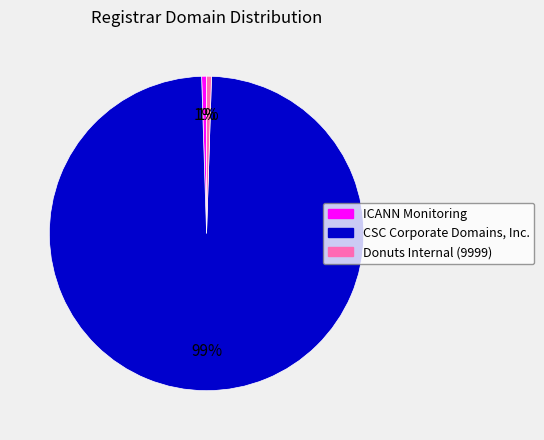

Which has a higher value, CSC Corporate Domains, Inc. or Donuts Internal (9999)?

CSC Corporate Domains, Inc.